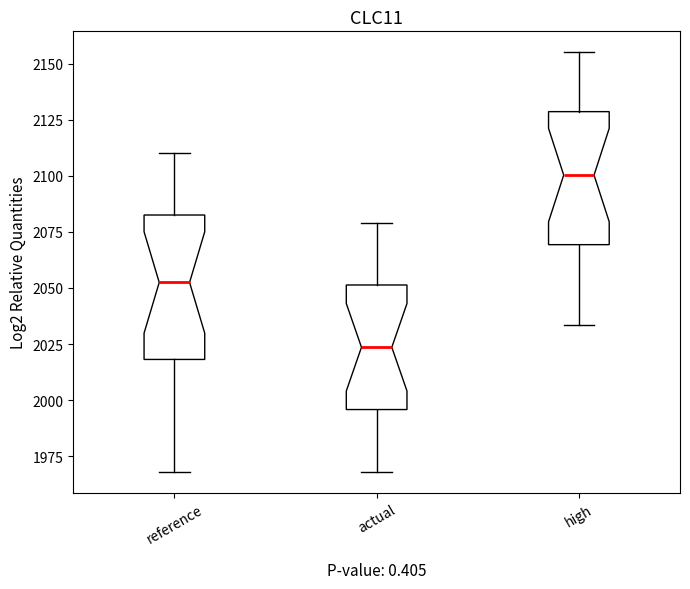

Which box has the highest median line?

high